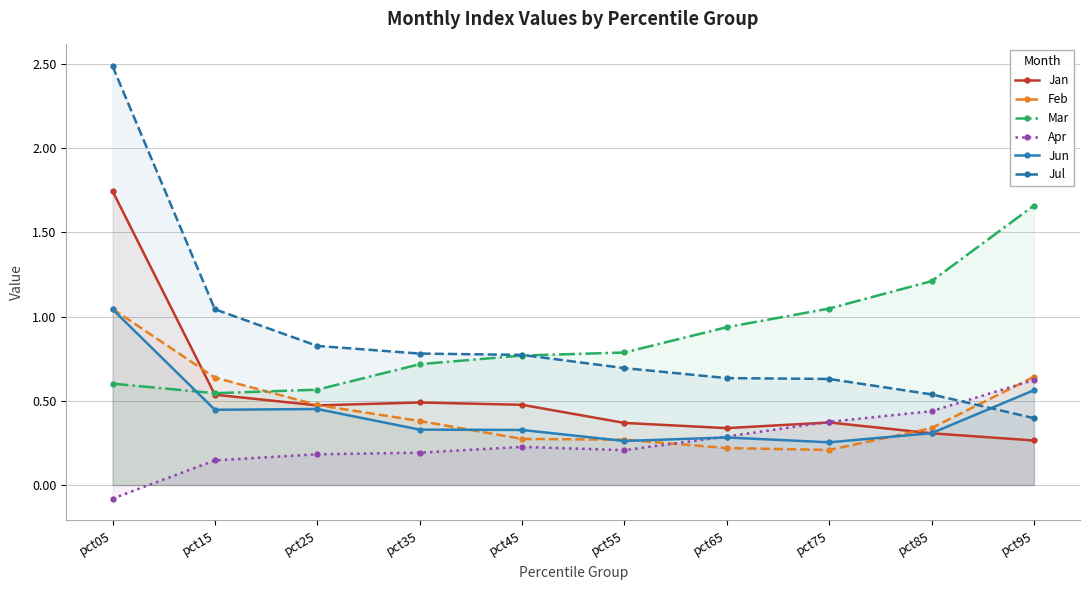

What is the spread (max minus min) of values at pct65?

0.7